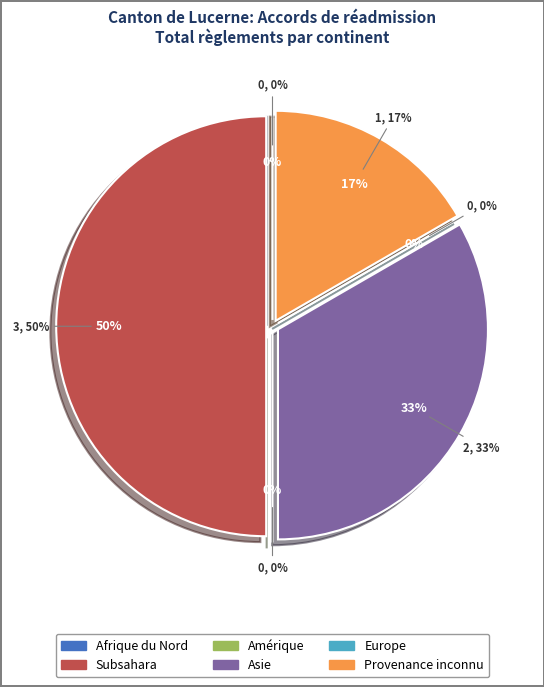

To the nearest percent, what is the difference between the largest and smallest slice percentages?

50%